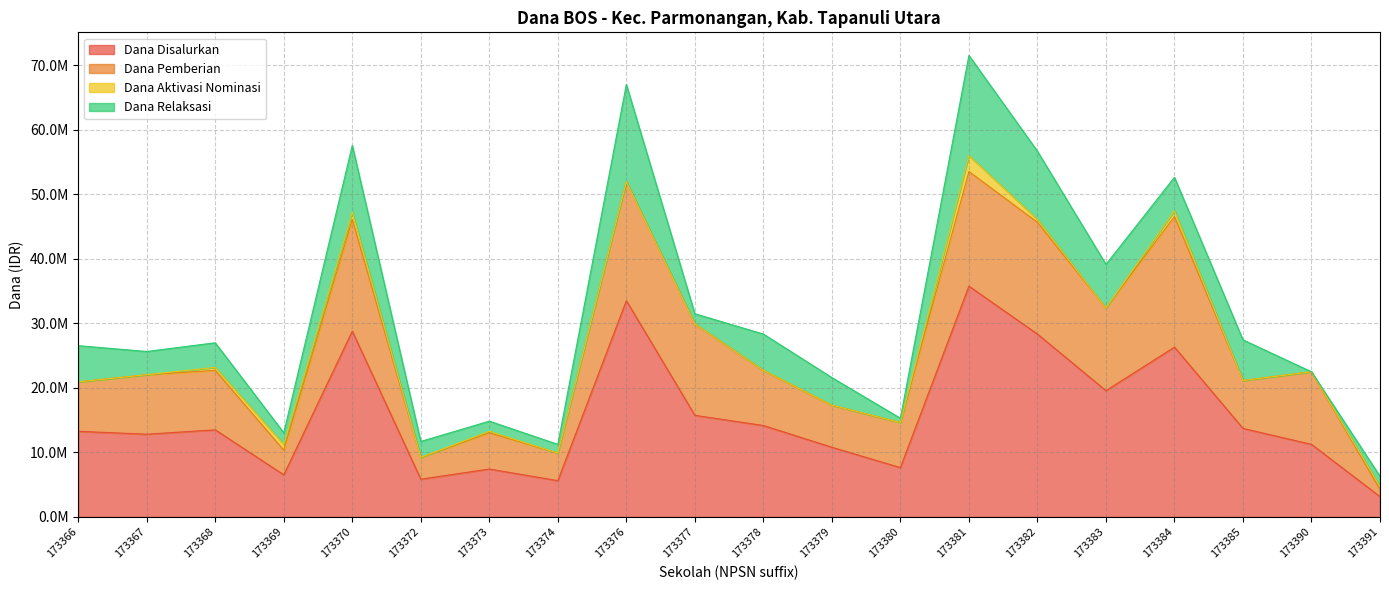

At which label does Dana Pemberian reach its minimum?

173391